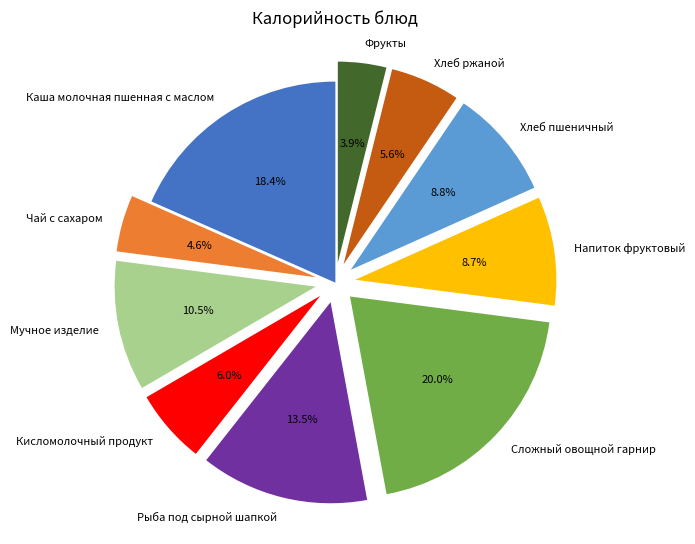

To the nearest percent, what percentage of the pie is Фрукты?

4%